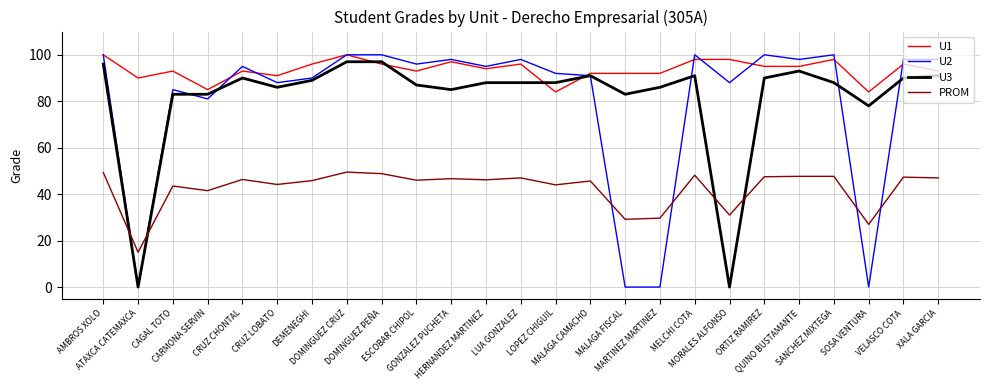

What position from the right is MORALES ALFONSO?

7